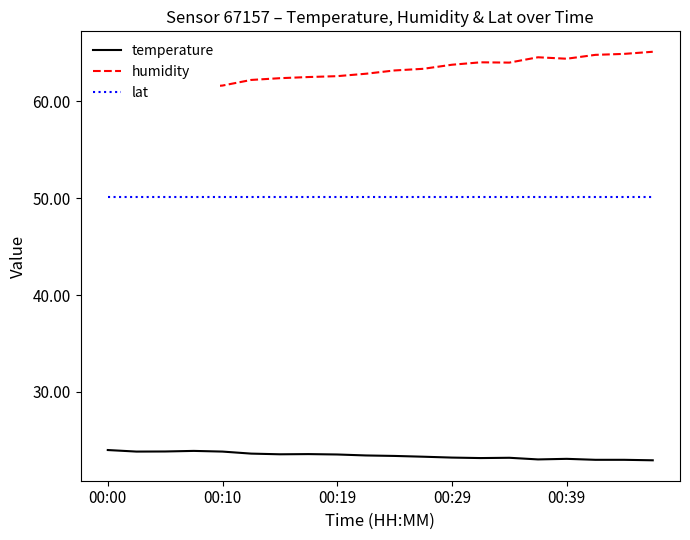

The lat series shows 50.1 at 00:10. True or false?

True